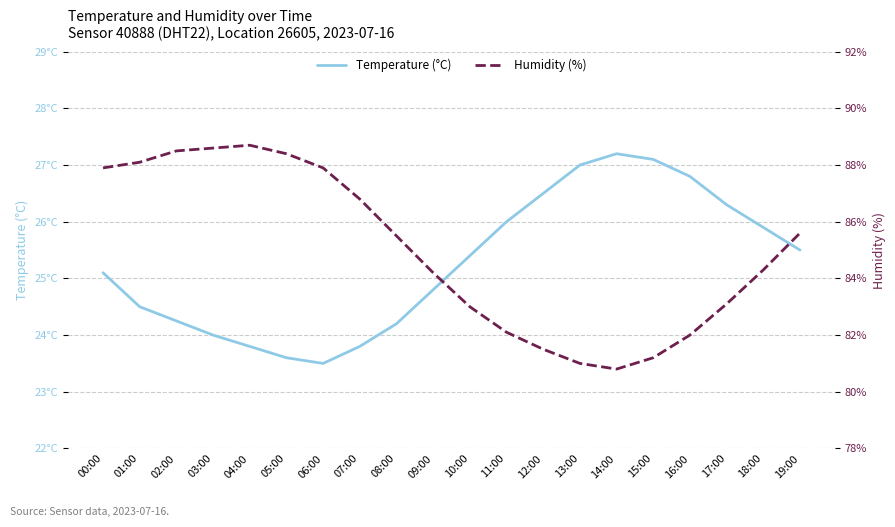

What is the average value of the Humidity (%) series?

85.0